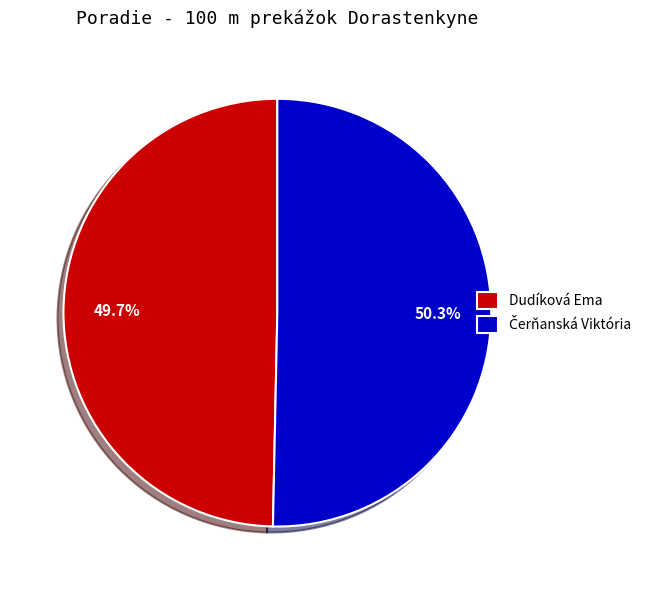

Which category has the smallest portion of the pie?

Dudíková Ema